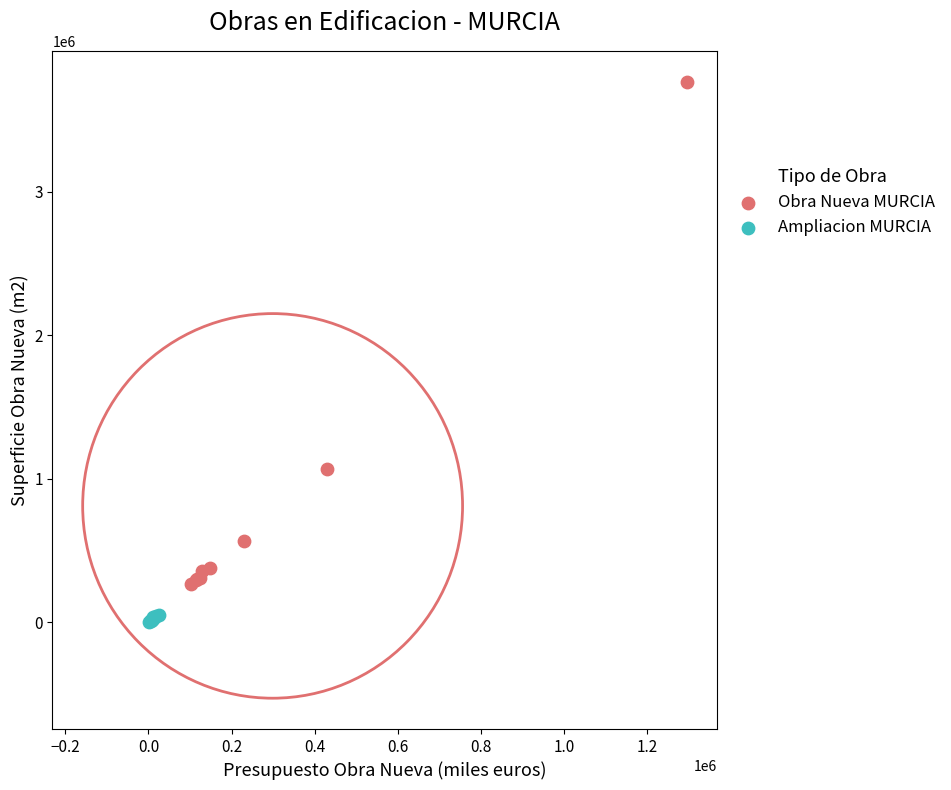

Which series has the largest Y range (max minus min)?

Obra Nueva MURCIA